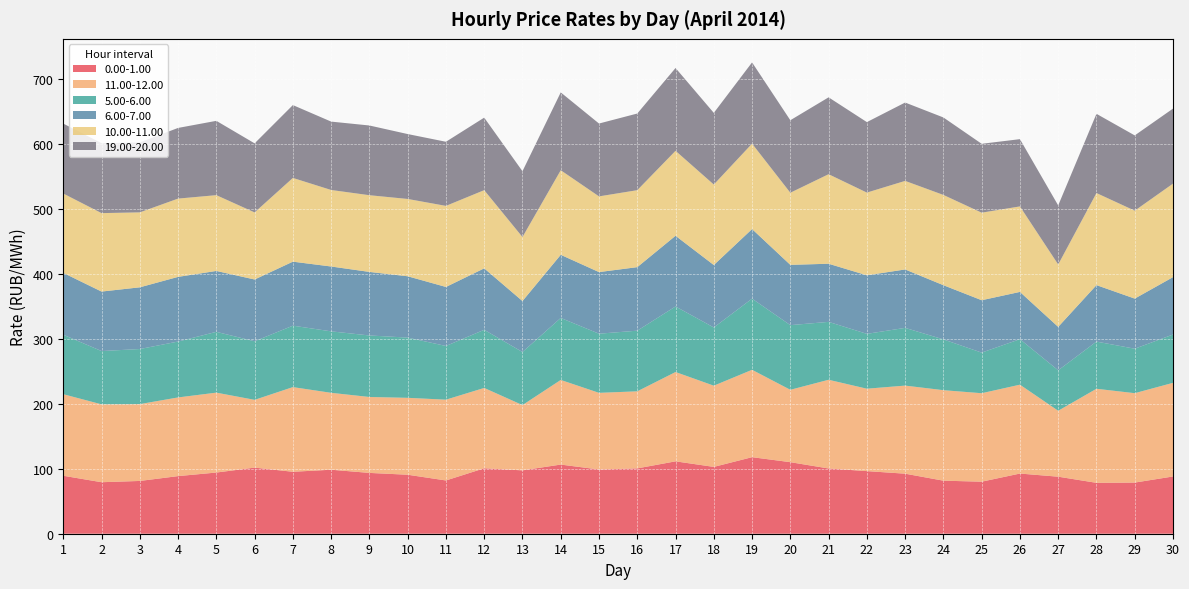

Reading left to right, what are all the values shown in this chart?

0.00-1.00: 1=89.2	2=79.2	3=81.2	4=88.6	5=94.1	6=101.7	7=95.3	8=98.5	9=93.6	10=90.8	11=81.9	12=100.7	13=97.5	14=106.4	15=98.8	16=100.5	17=111.4	18=102.8	19=117.8	20=110.1	21=100.4	22=96.3	23=92.4	24=81.6	25=80.1	26=92.6	27=87.7	28=78.3	29=78.7	30=88.1
11.00-12.00: 1=125.5	2=119.8	3=118.2	4=121.0	5=122.9	6=104.3	7=130.2	8=118.3	9=116.8	10=118.3	11=124.3	12=123.6	13=100.4	14=130.2	15=118.0	16=118.5	17=137.4	18=125.0	19=134.4	20=111.4	21=136.5	22=126.8	23=135.5	24=139.2	25=136.1	26=136.7	27=101.4	28=144.7	29=137.5	30=144.0
5.00-6.00: 1=91.5	2=82.0	3=84.7	4=86.0	5=93.5	6=90.1	7=94.5	8=94.6	9=94.6	10=92.6	11=82.6	12=89.4	13=81.6	14=95.4	15=91.0	16=93.3	17=100.8	18=89.5	19=109.5	20=99.5	21=89.1	22=84.4	23=88.8	24=78.1	25=62.5	26=70.0	27=62.2	28=72.6	29=68.4	30=74.3
6.00-7.00: 1=95.1	2=91.5	3=94.9	4=99.5	5=93.7	6=95.0	7=98.5	8=99.8	9=97.8	10=94.3	11=90.8	12=94.5	13=78.4	14=97.1	15=94.8	16=97.8	17=108.8	18=96.1	19=107.0	20=92.8	21=89.4	22=90.1	23=89.9	24=83.4	25=80.6	26=72.7	27=66.8	28=86.9	29=77.1	30=88.3
10.00-11.00: 1=122.1	2=120.7	3=115.3	4=120.4	5=116.6	6=103.2	7=128.8	8=117.7	9=118.0	10=118.9	11=124.7	12=120.3	13=98.5	14=130.1	15=116.5	16=118.4	17=130.7	18=123.8	19=131.4	20=111.0	21=137.7	22=127.2	23=136.2	24=138.9	25=134.7	26=131.5	27=96.0	28=141.7	29=135.2	30=143.9
19.00-20.00: 1=107.6	2=107.6	3=107.5	4=108.7	5=114.3	6=106.2	7=112.1	8=105.2	9=107.3	10=99.8	11=98.6	12=111.6	13=101.2	14=119.7	15=112.1	16=117.9	17=127.4	18=110.2	19=125.0	20=111.5	21=118.3	22=108.4	23=120.5	24=119.2	25=106.0	26=103.5	27=90.9	28=121.9	29=115.8	30=115.4